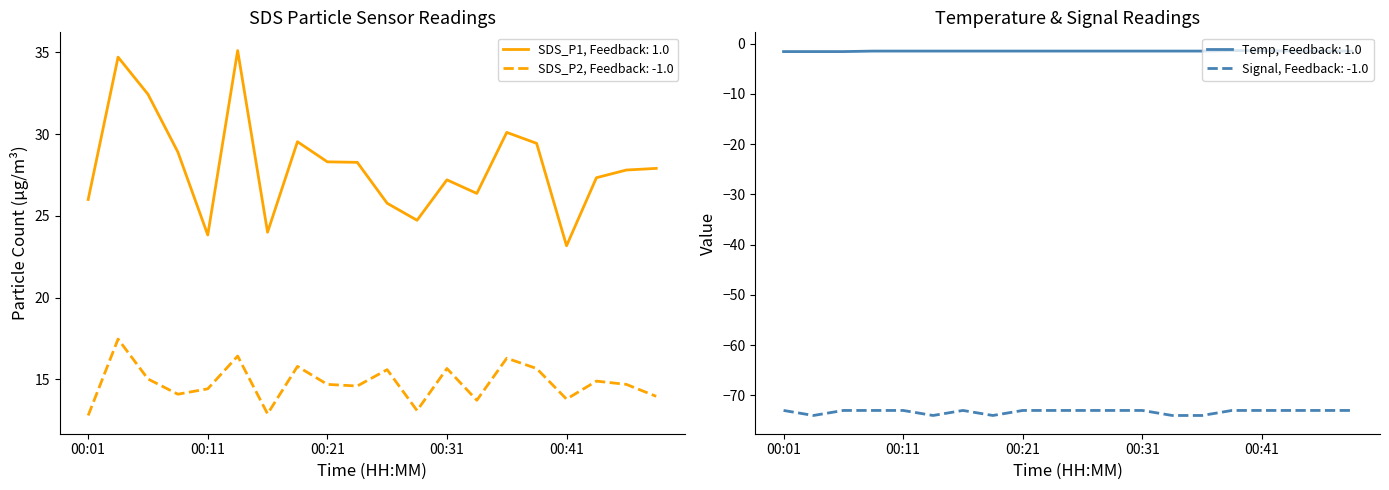

At which label does SDS_P2 reach its peak?

00:04